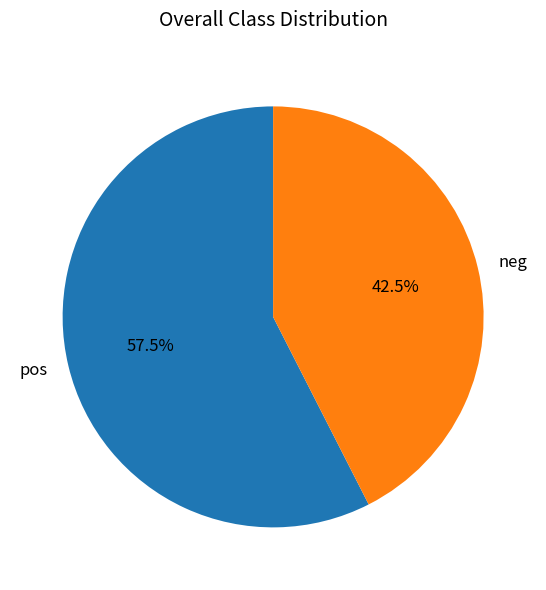

How much of the chart is everything except neg?

57.5%